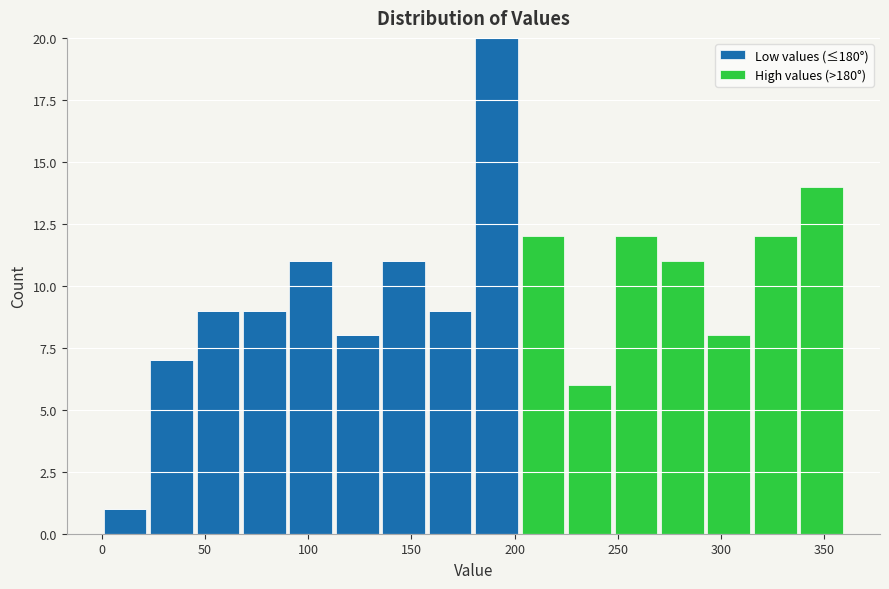

Which range on the x-axis has the tallest stacked bar (by total height)?

180.0 to 202.5